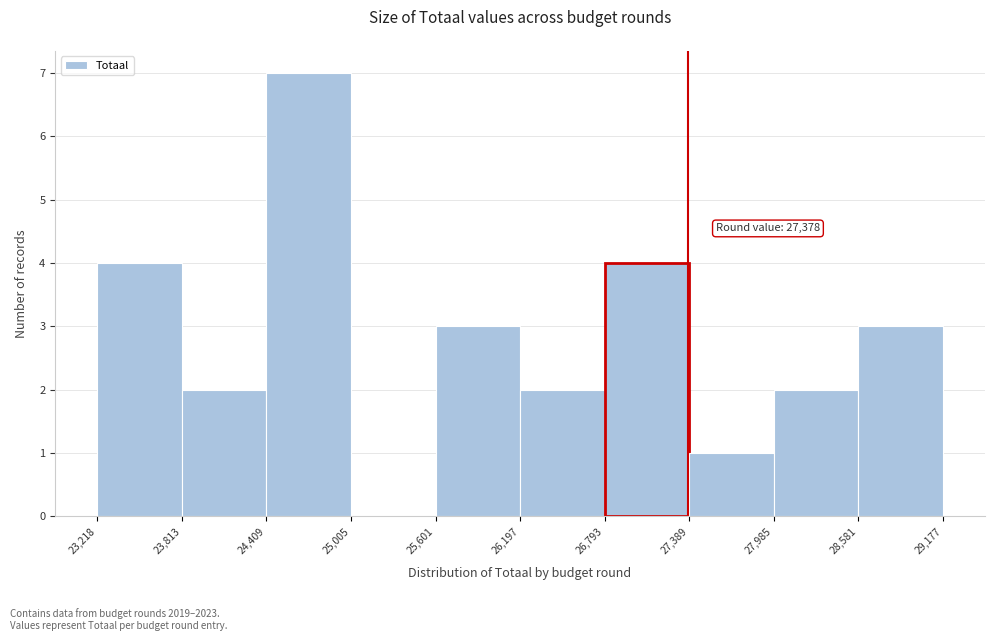

Over which range of the x-axis is the bar tallest?

24,409 to 25,005